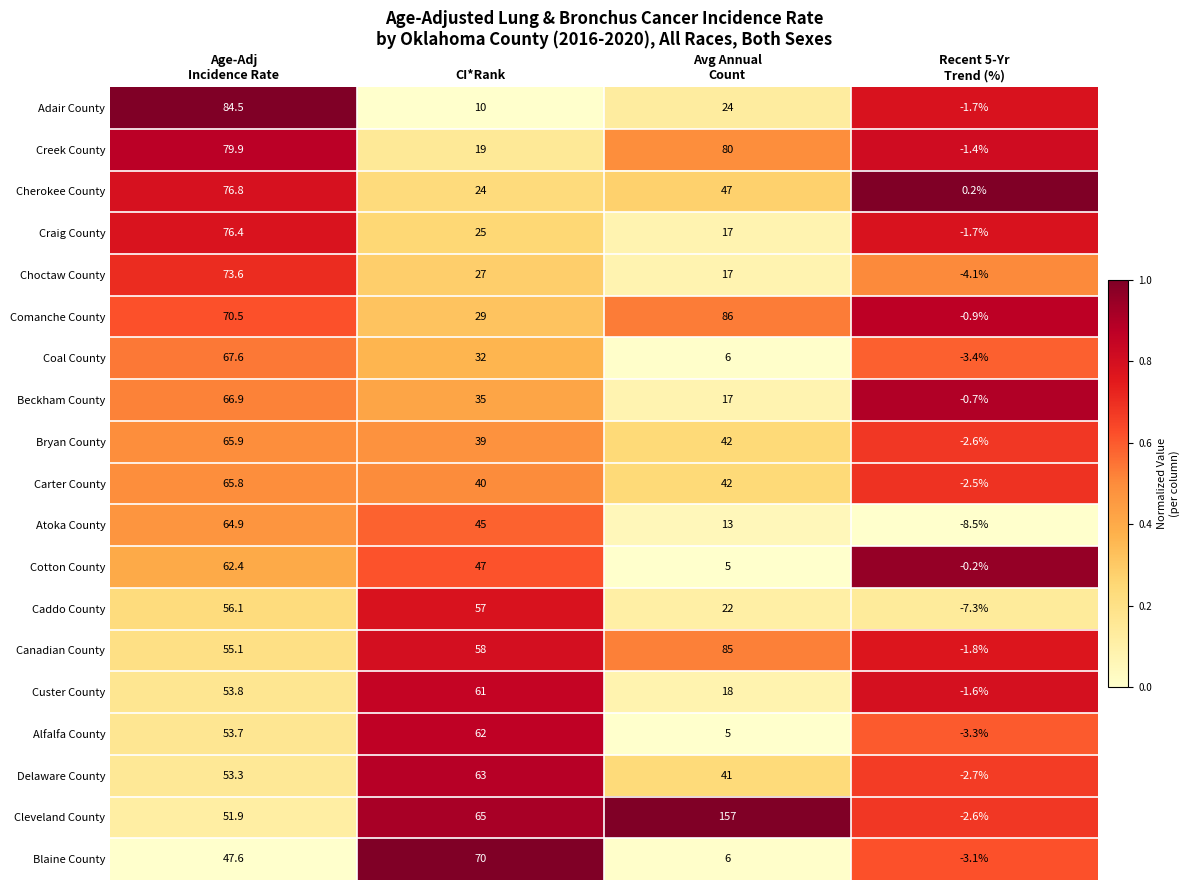

Between CI*Rank and Avg Annual
Count, which series saw the biggest shift?

Cleveland County